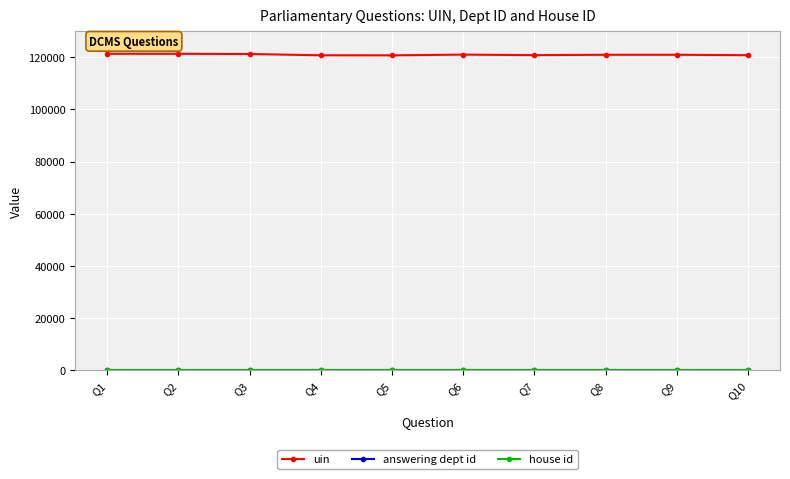

Is it true that uin equals 211456 at Q1?

False